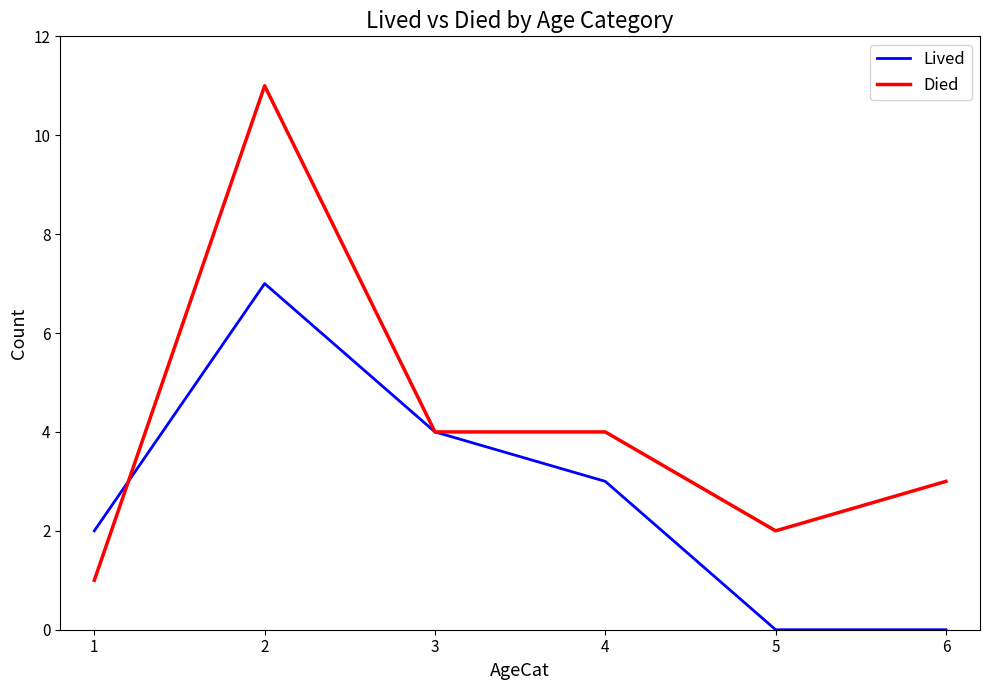

Reading right to left, transcribe all the data shown in this chart.

Lived: 6=0	5=0	4=3	3=4	2=7	1=2
Died: 6=3	5=2	4=4	3=4	2=11	1=1